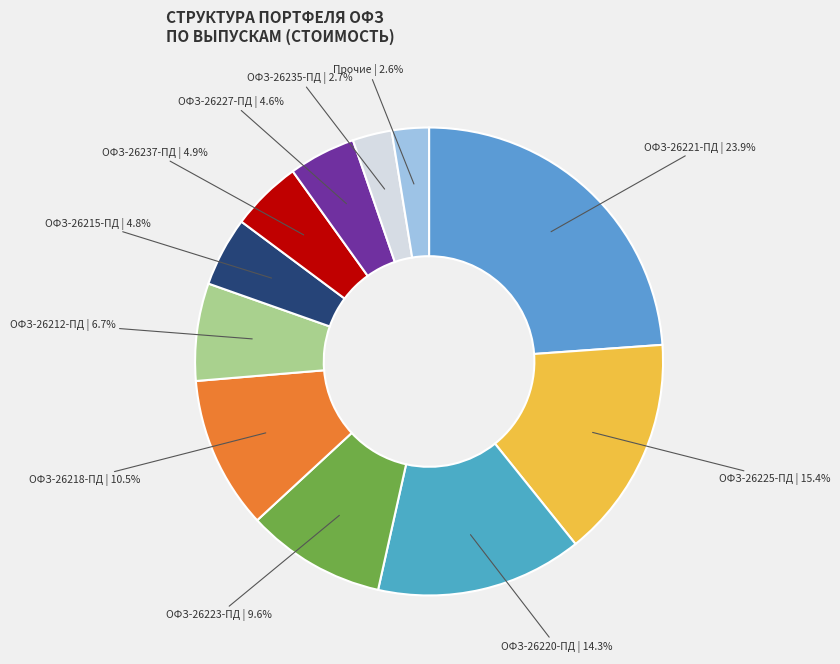

Is ОФЗ-26220-ПД the majority of the pie?

No